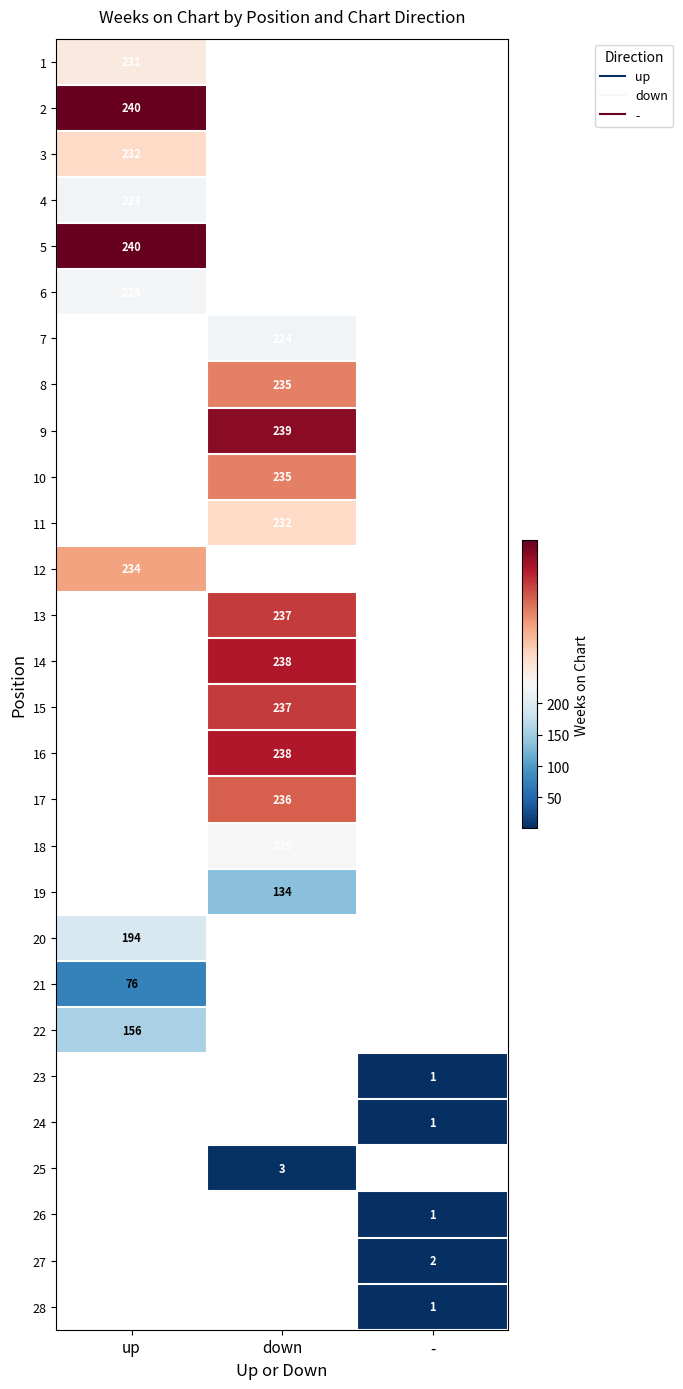

List the series in order of their overall mean, highest first.

1, 2, 3, 4, 5, 6, 7, 8, 9, 10, 11, 12, 13, 14, 15, 16, 17, 18, 19, 20, 21, 22, 23, 24, 25, 26, 27, 28